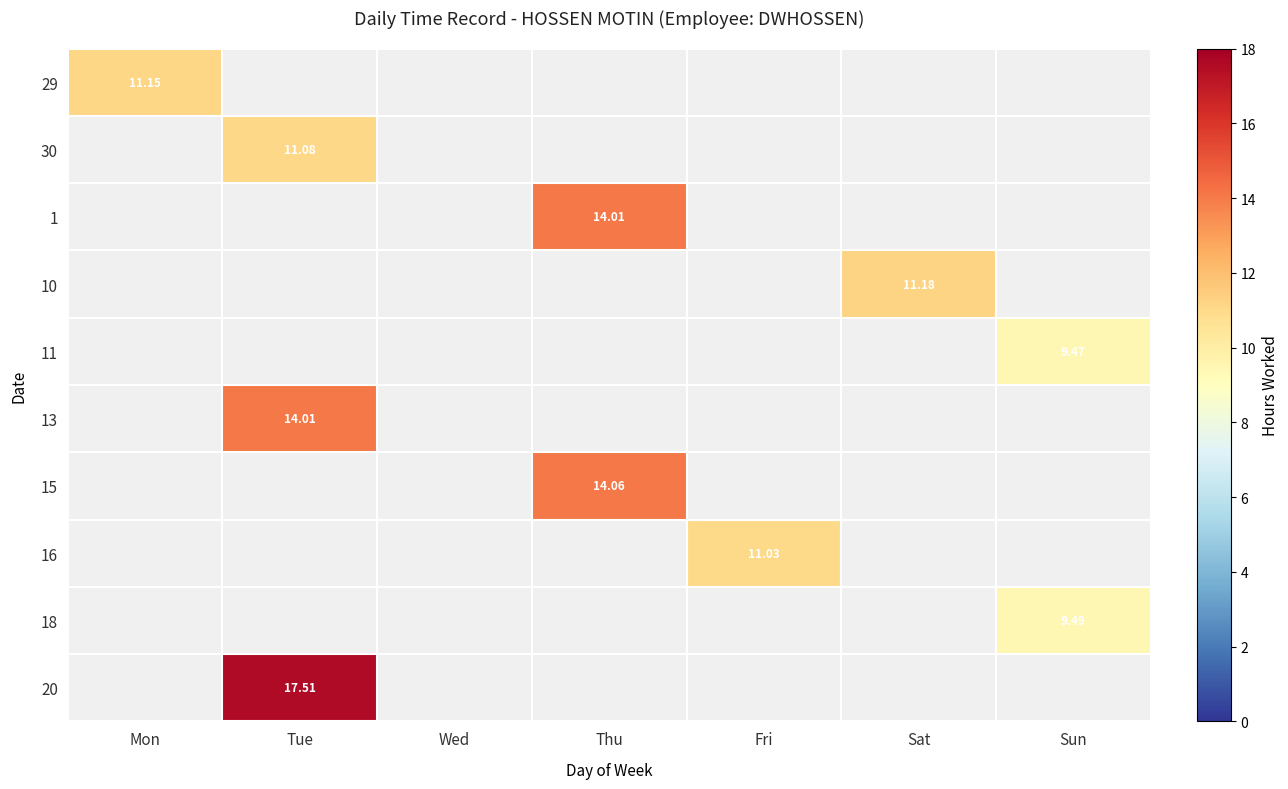

At which label does 10 reach its peak?

Sat